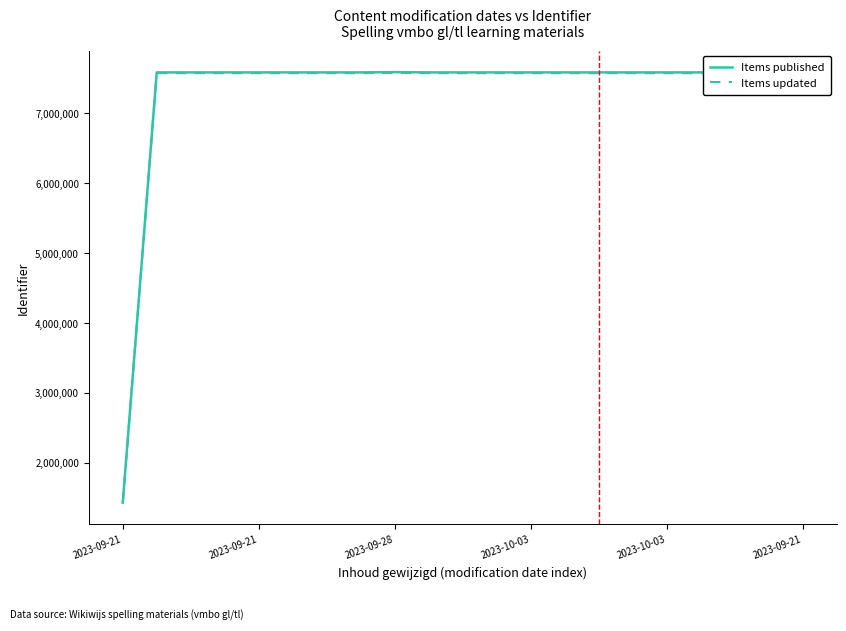

What is the minimum value shown in the chart?

1429981.8